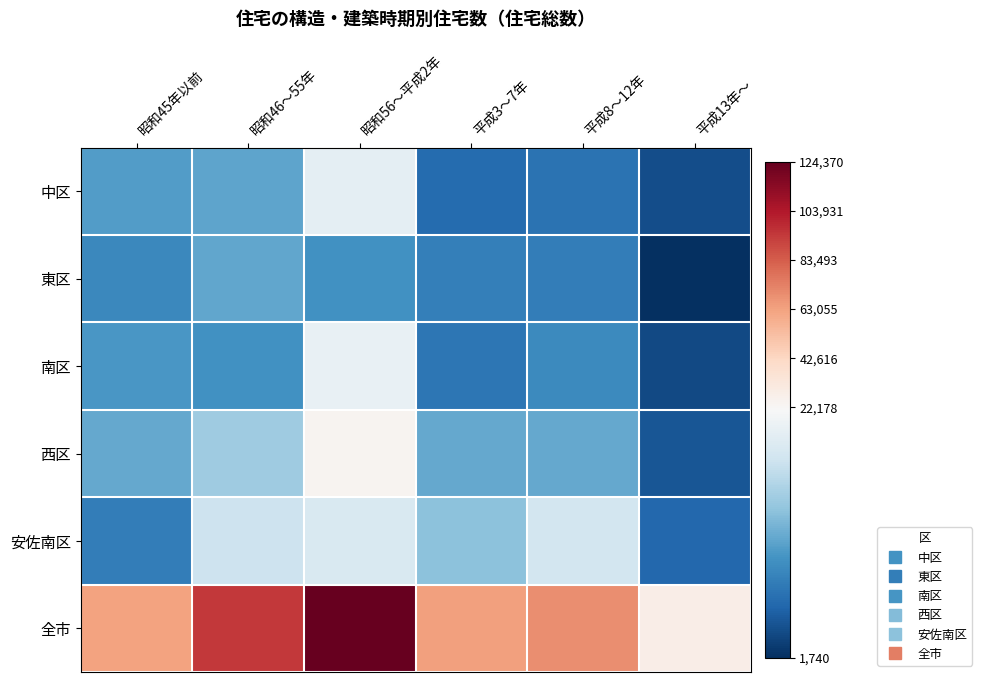

At which category is the sum across all series the highest?

昭和56～平成2年